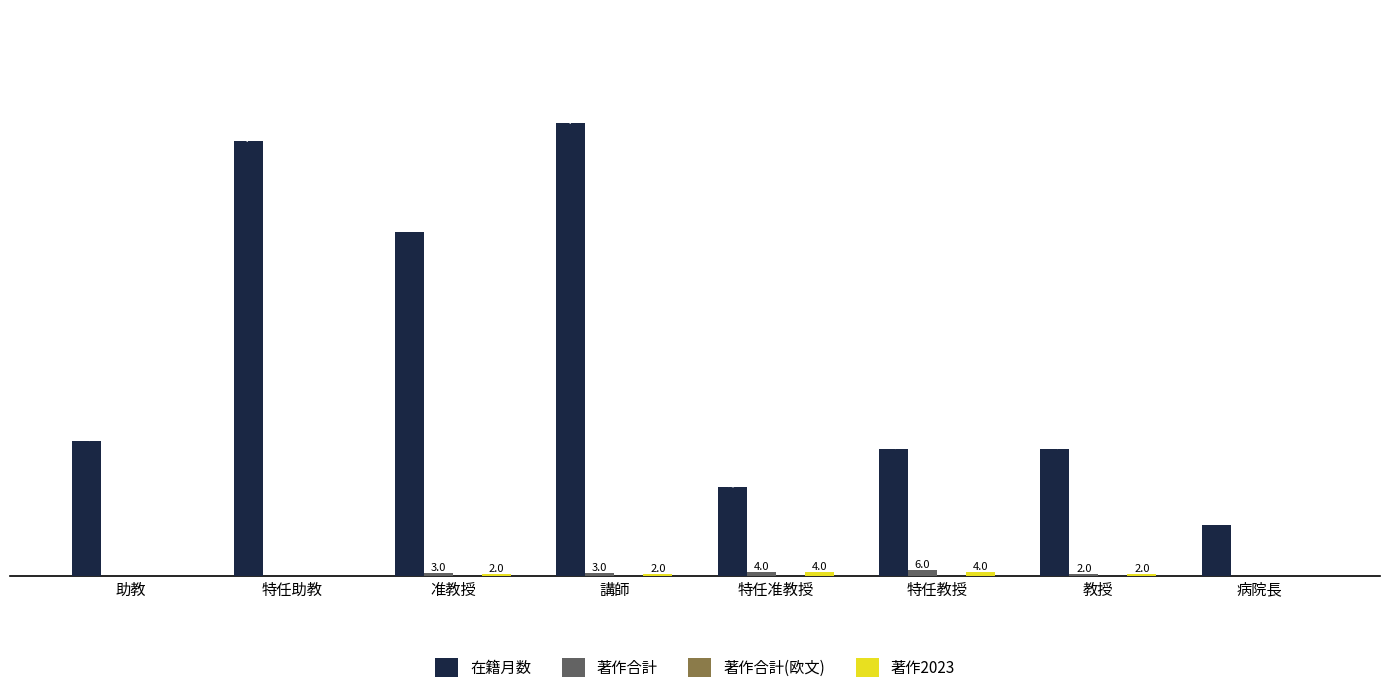

Which series changed the most between 講師 and 教授?

在籍月数